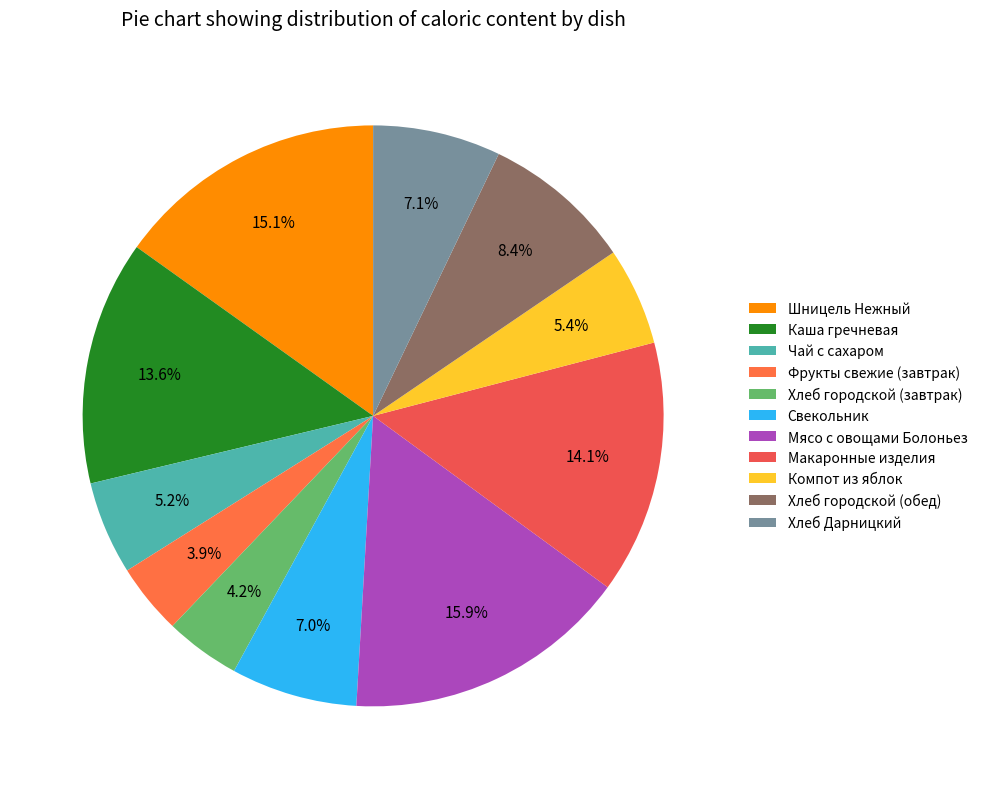

How many slices are in this pie chart?

11